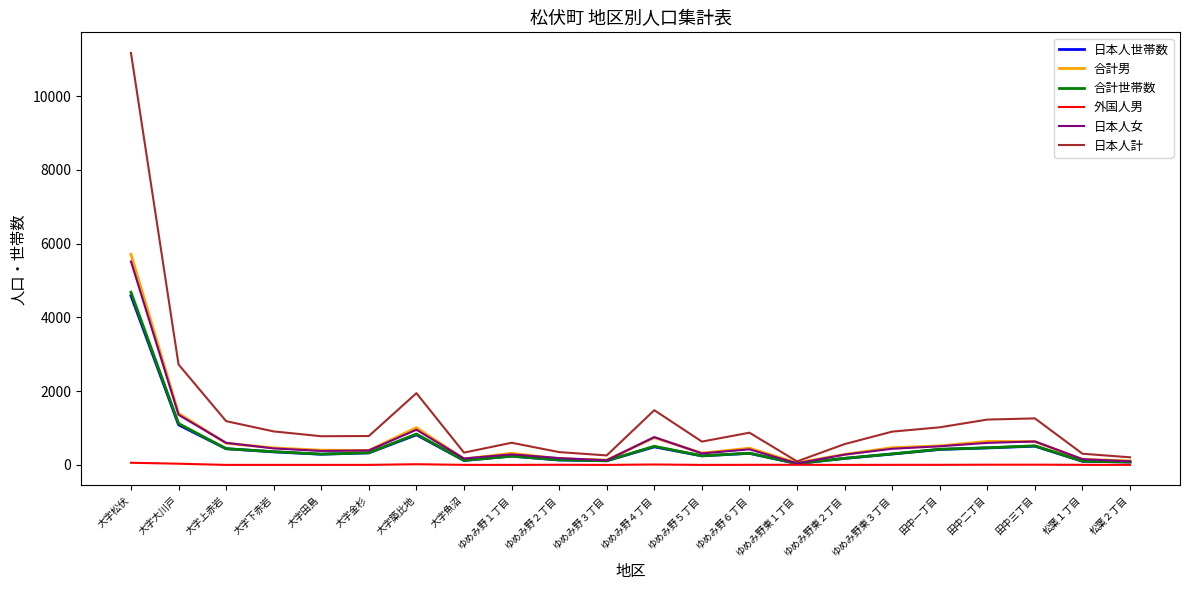

Which series has the widest spread of values?

日本人計